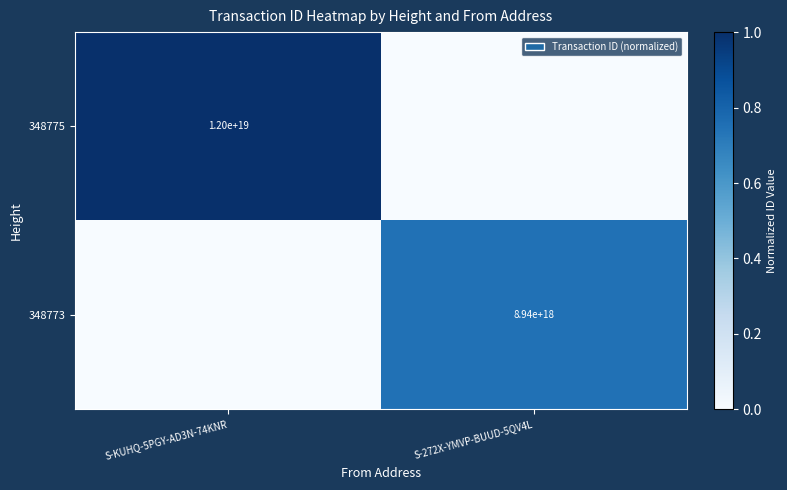

The 348773 series shows 8940000000000000000 at S-272X-YMVP-BUUD-5QV4L. True or false?

True